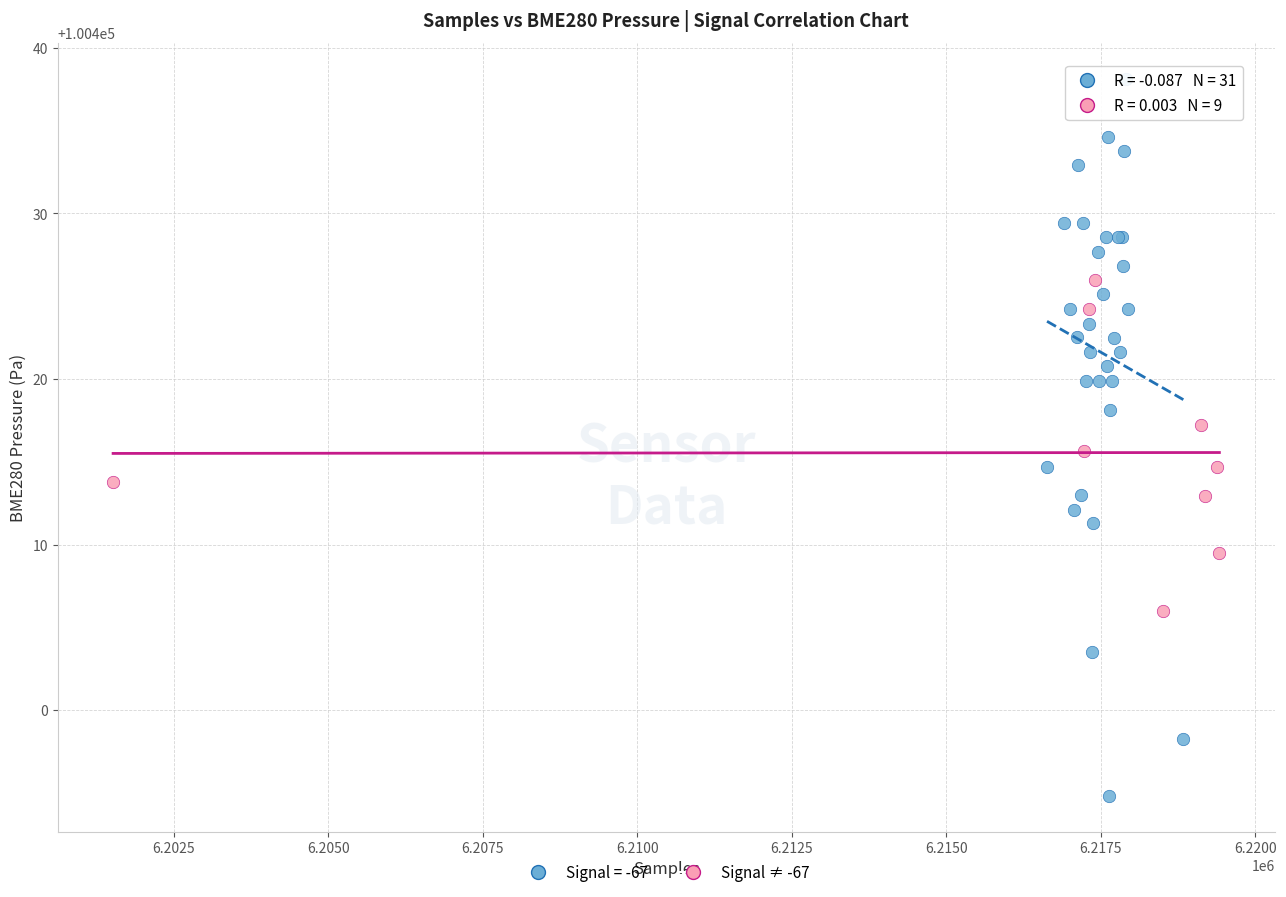

Which series reaches the minimum Y coordinate?

Signal = -67